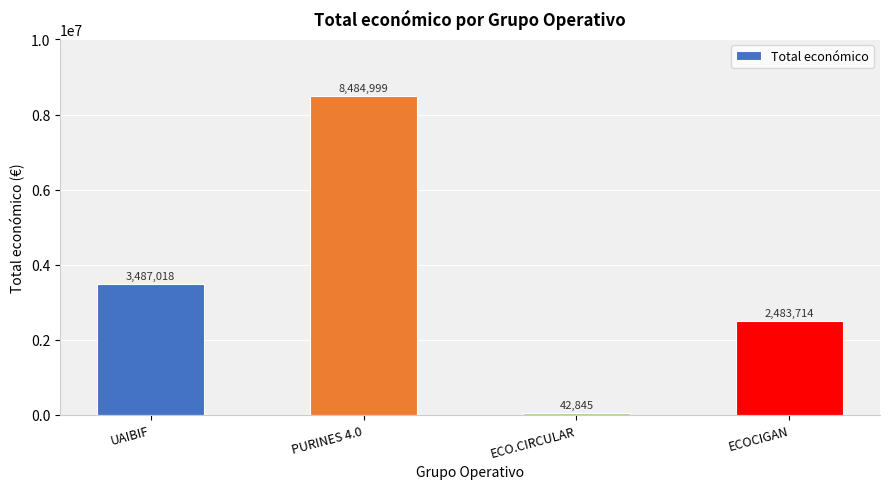

What is the difference between the maximum and minimum values?

8442154